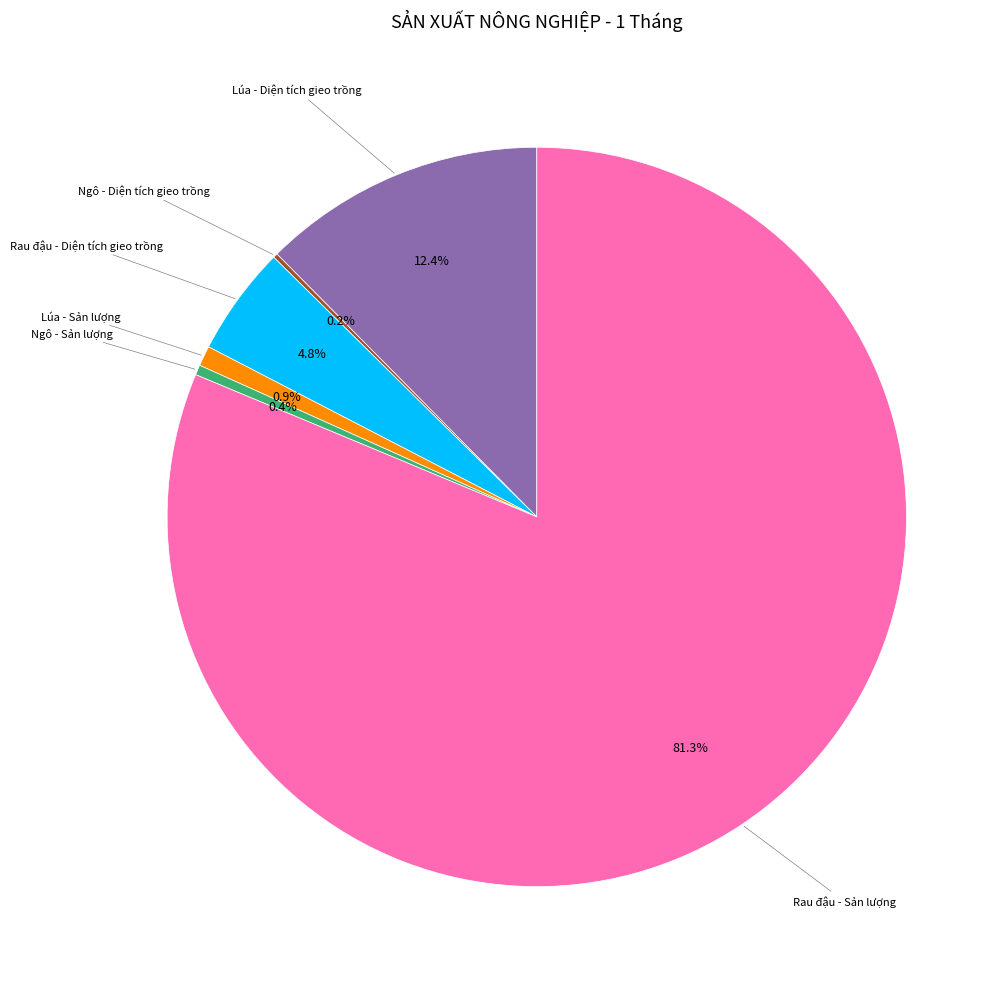

Which slice is the largest?

Rau đậu - Sản lượng